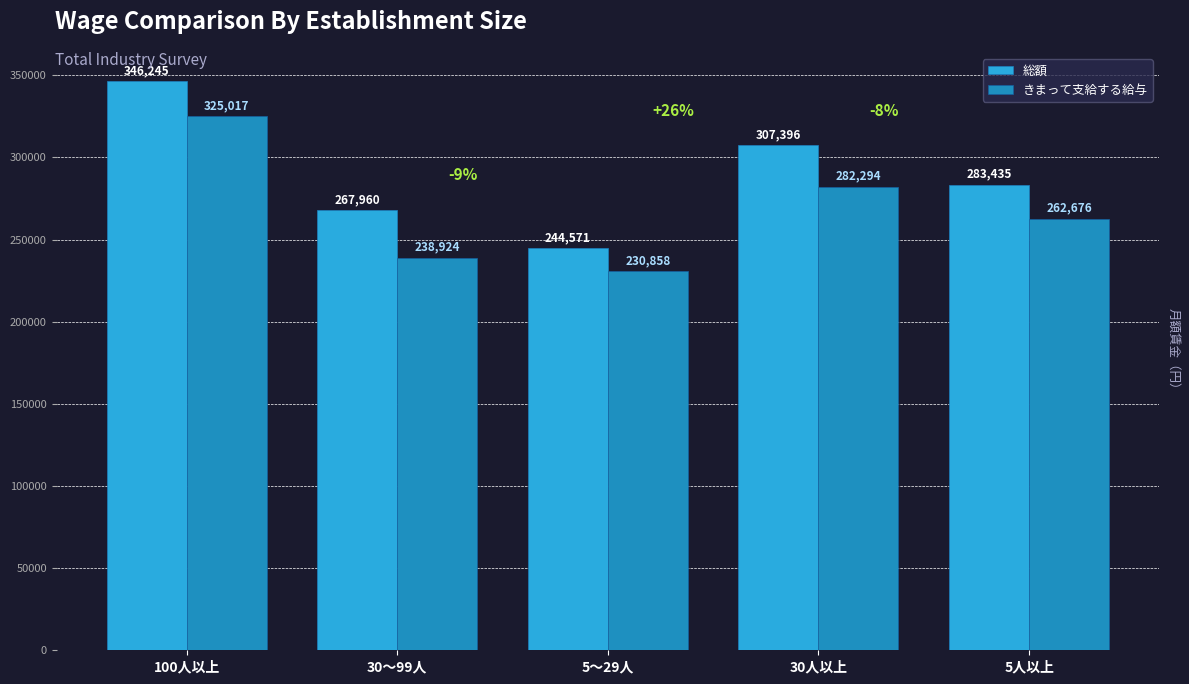

Reading right to left, what are all the values shown in this chart?

総額: 283435	307396	244571	267960	346245
きまって支給する給与: 262676	282294	230858	238924	325017